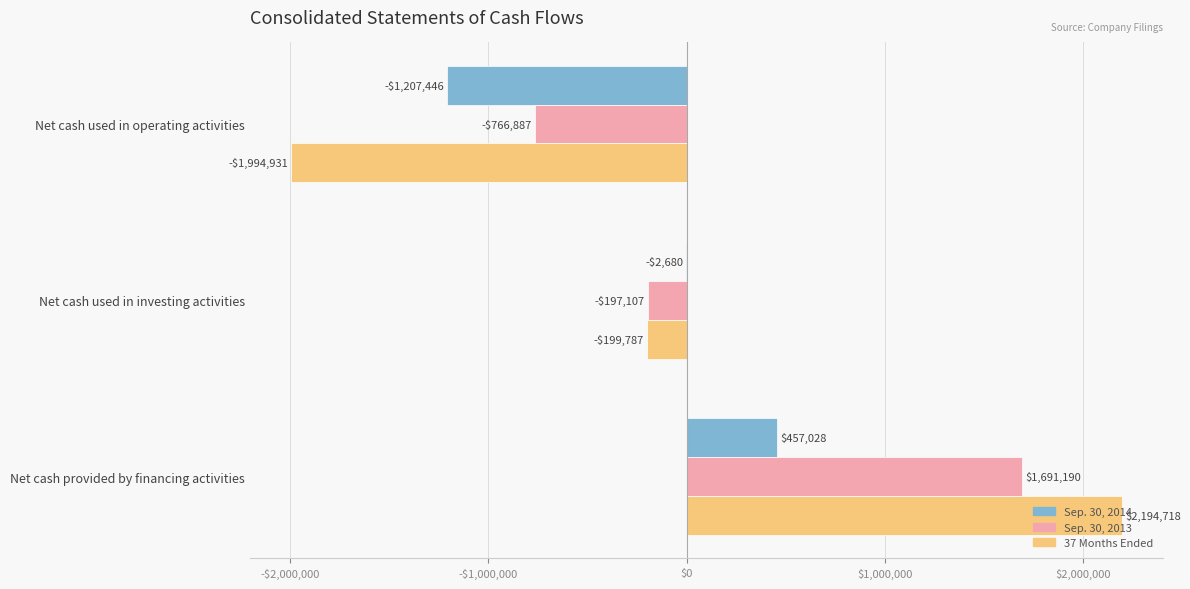

What are all the series names shown in the legend?

Sep. 30, 2014, Sep. 30, 2013, 37 Months Ended